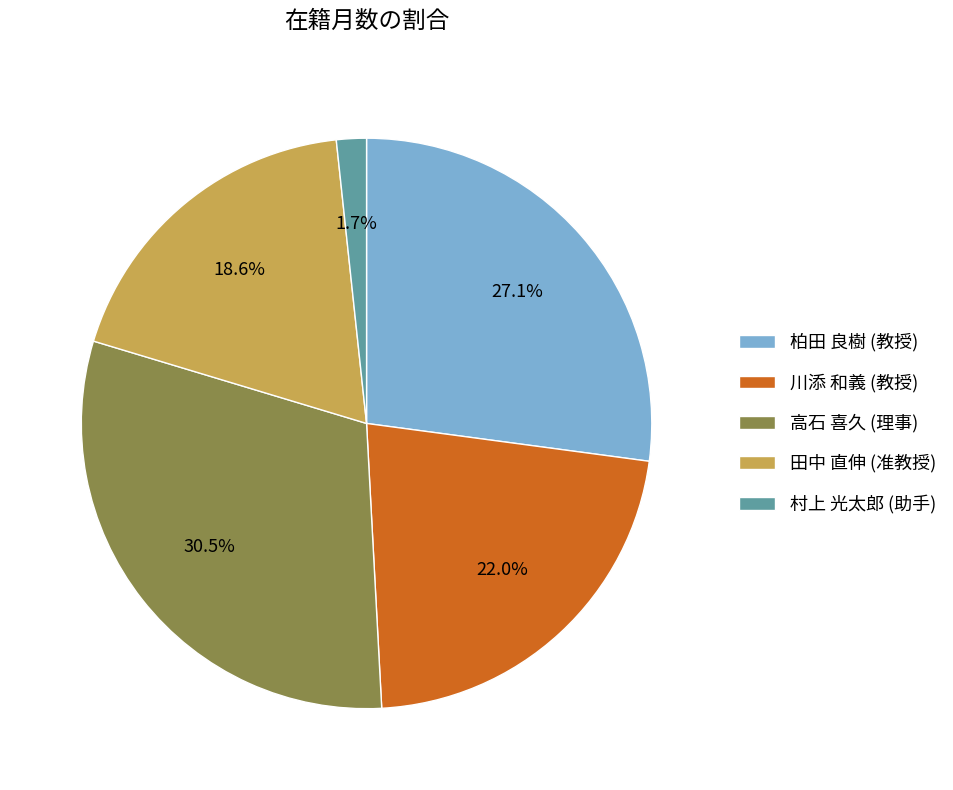

Which category has the biggest portion of the pie?

高石 喜久 (理事)